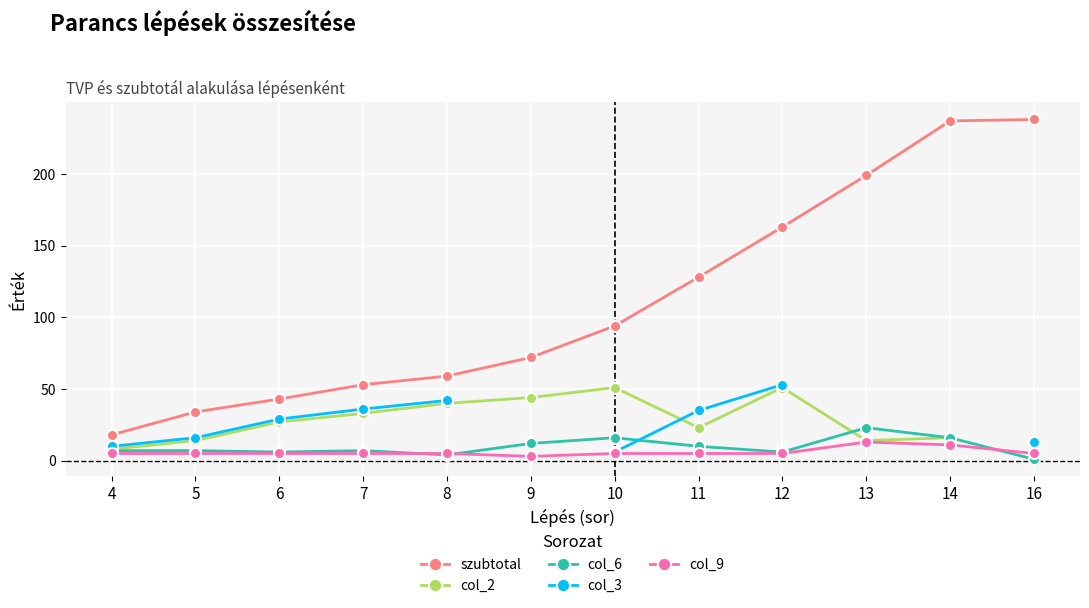

What is the difference between the col_2 values at 9 and 8?

4.0